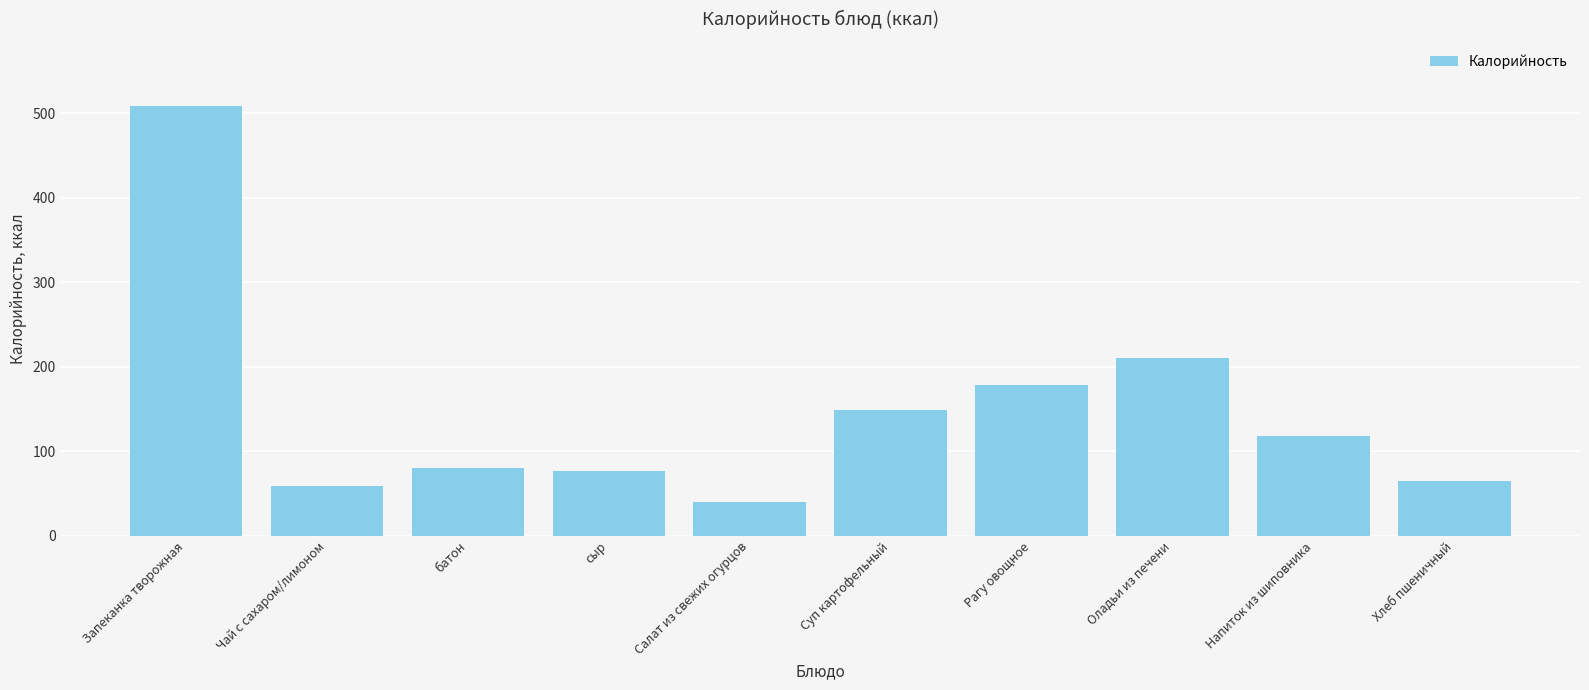

What is the value of the 2nd bar from the left?

59.0